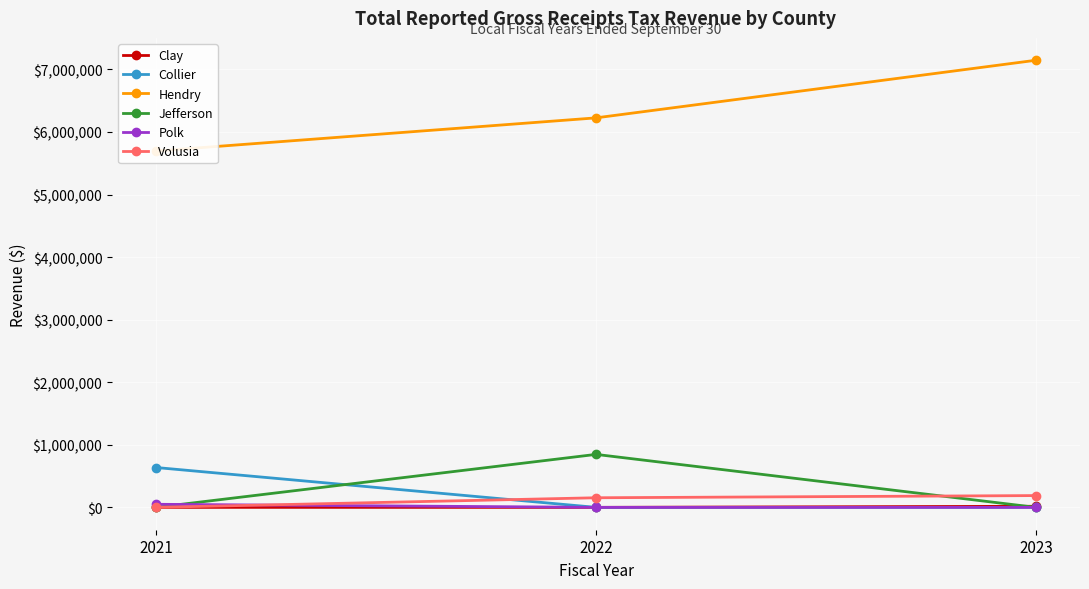

List the series in order of their peak value, lowest first.

Clay, Polk, Volusia, Collier, Jefferson, Hendry